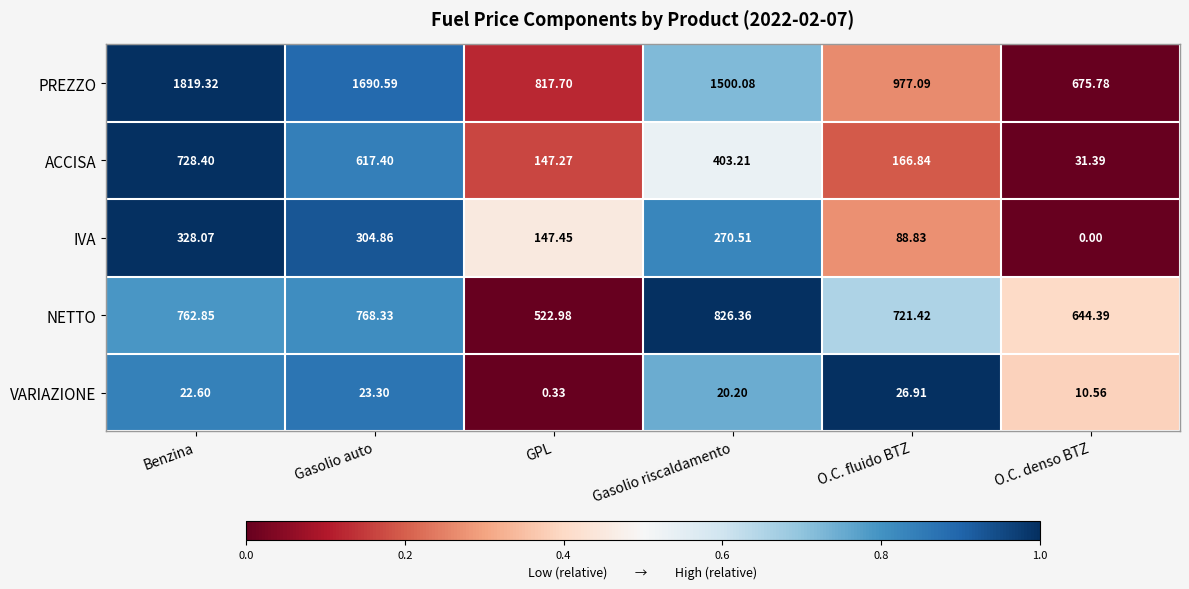

What is the total value across all series at GPL?

1635.7